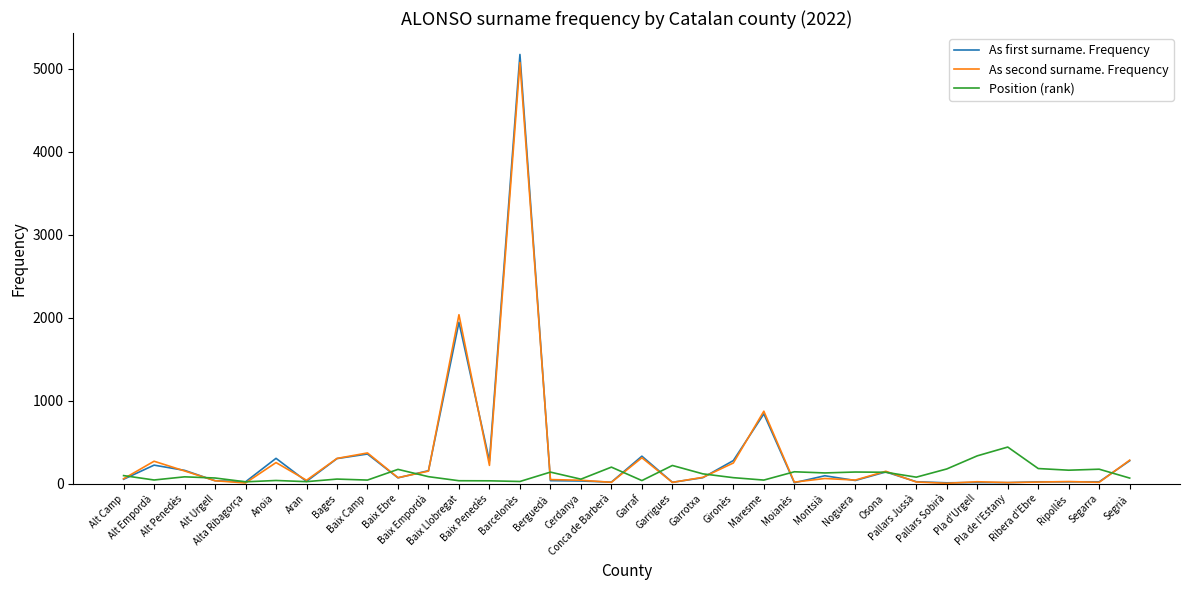

Which category has the highest value across all series?

Barcelonès